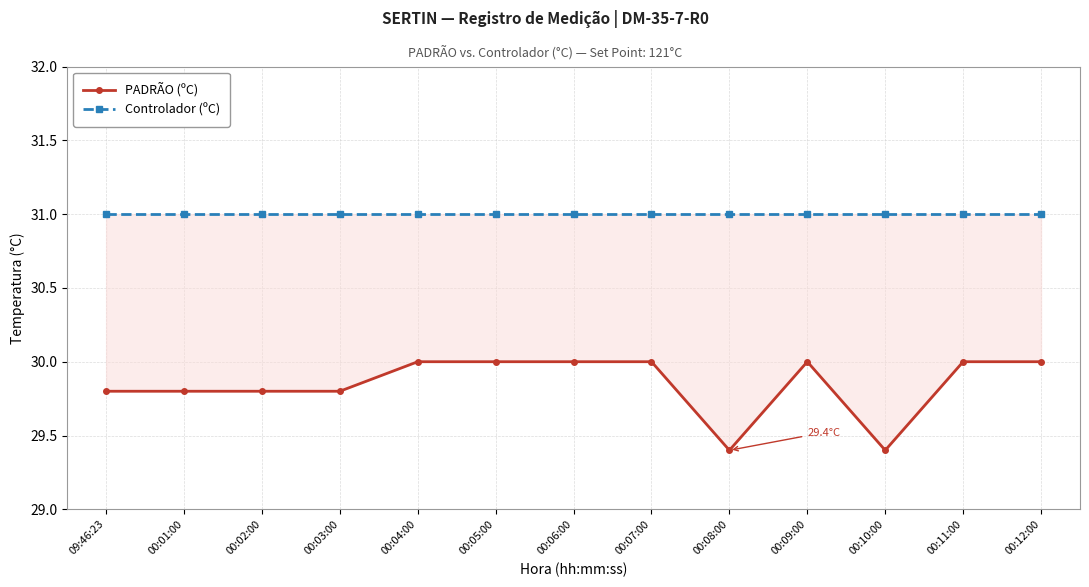

At which label does PADRÃO (ºC) reach its peak?

00:04:00